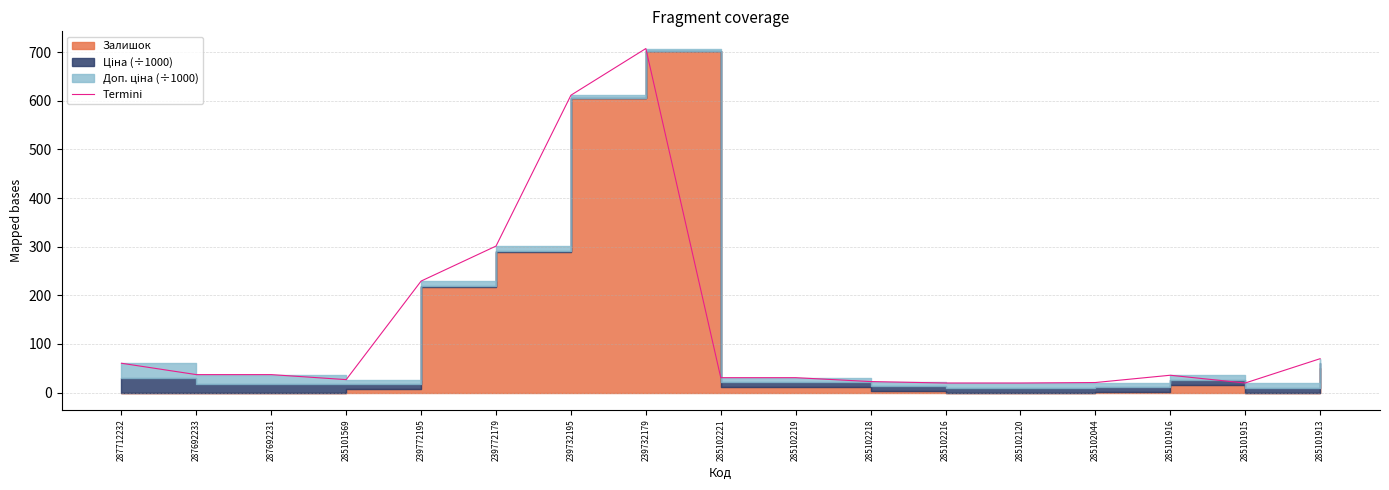

Which label corresponds to the smallest value in the chart?

285102216